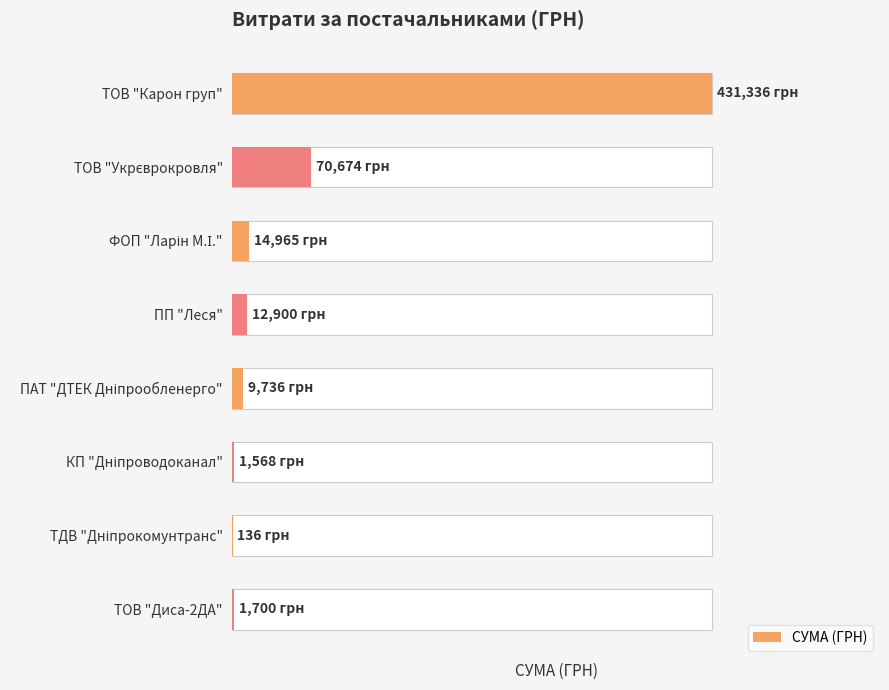

List the labels in order of value, largest first.

ТОВ "Карон груп", ТОВ "Укрєврокровля", ФОП "Ларін М.І.", ПП "Леся", ПАТ "ДТЕК Дніпрообленерго", ТОВ "Диса-2ДА", КП "Дніпроводоканал", ТДВ "Дніпрокомунтранс"